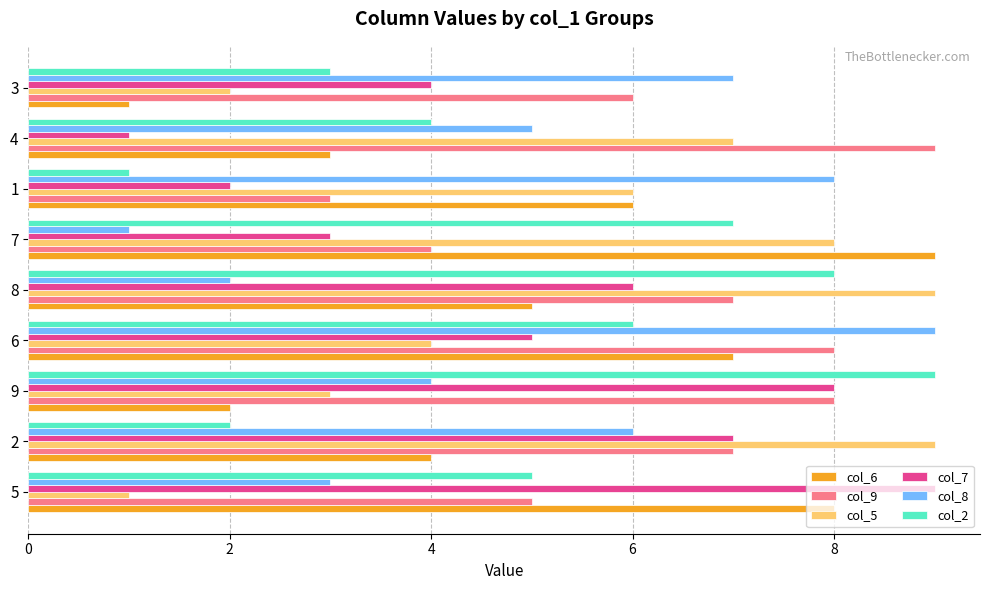

Is it true that col_8 equals 7 at 9?

False